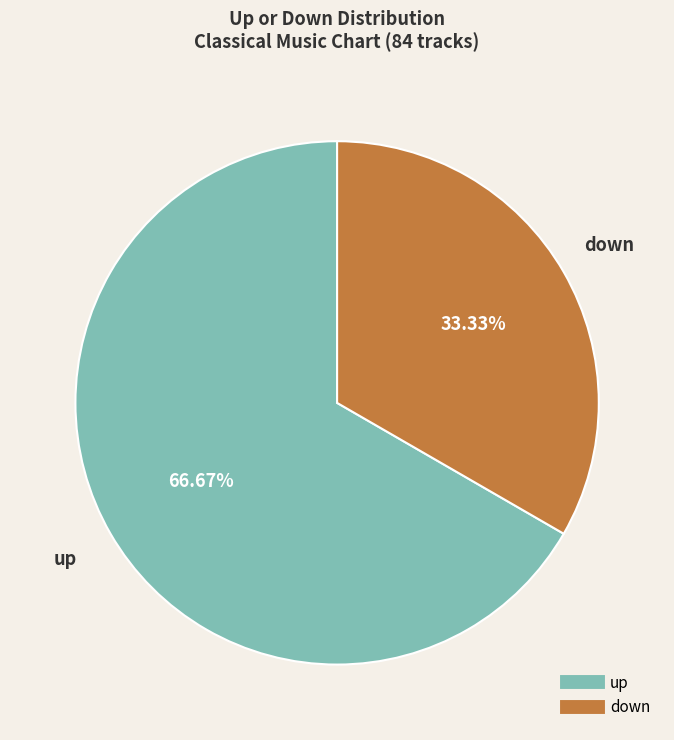

What percentage is NOT represented by down?

66.7%